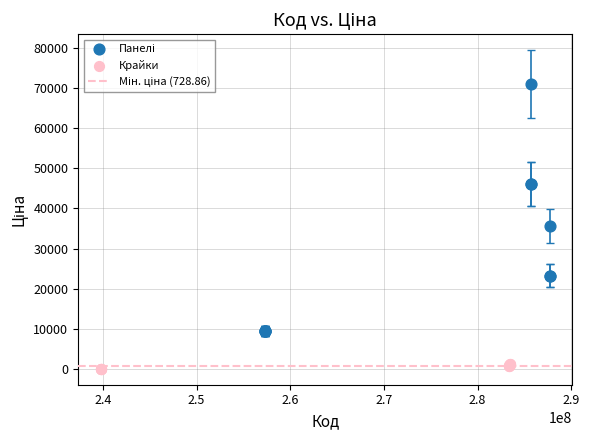

Which series contains the lowest Y value?

Крайки